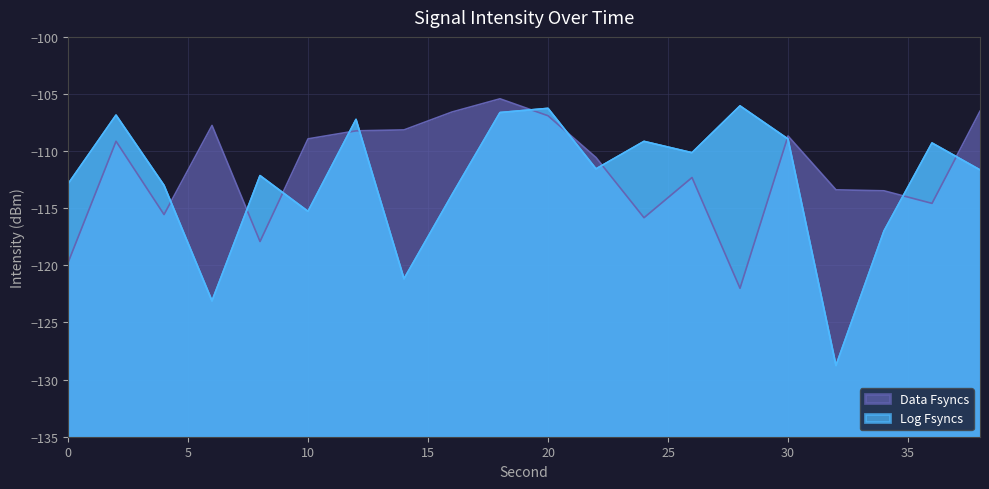

Which series changed the most between 16 and 30?

Log Fsyncs